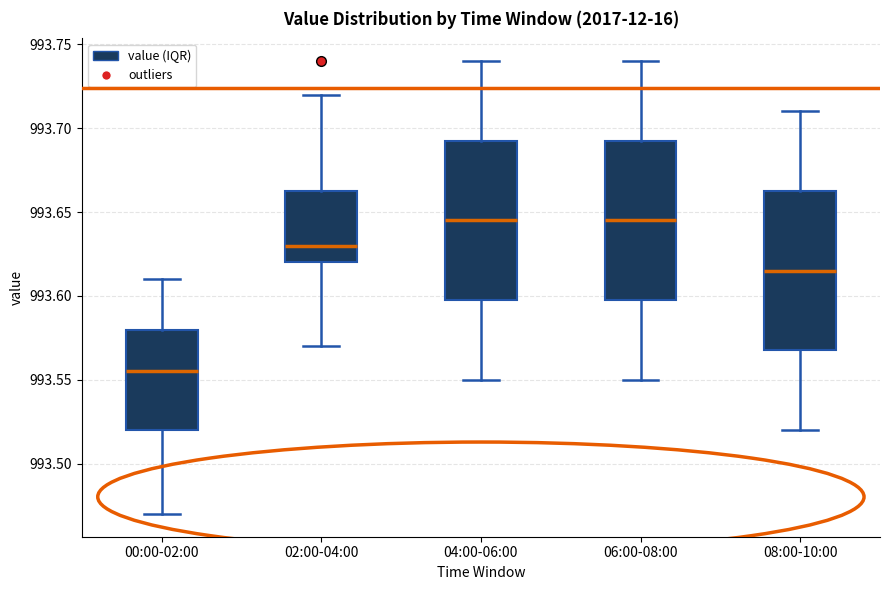

Reading left to right, read every box against the y-axis: the position of its median line, the range the box covers, and the ends of its whiskers. The values are not printed on the chart, so give them approximately, as read against the axis.

00:00-02:00: median 993.555, box 993.520 to 993.580, whiskers 993.470 to 993.610
02:00-04:00: median 993.630, box 993.620 to 993.665, whiskers 993.570 to 993.720
04:00-06:00: median 993.645, box 993.600 to 993.695, whiskers 993.550 to 993.740
06:00-08:00: median 993.645, box 993.600 to 993.695, whiskers 993.550 to 993.740
08:00-10:00: median 993.615, box 993.570 to 993.665, whiskers 993.520 to 993.710